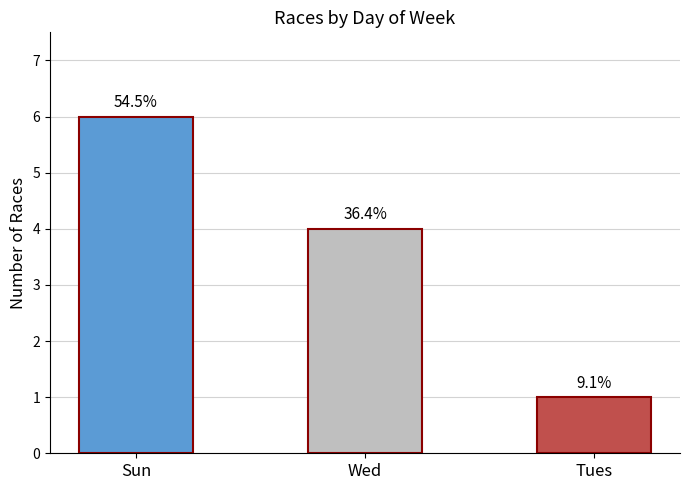

At which label is the value closest to 3?

Wed